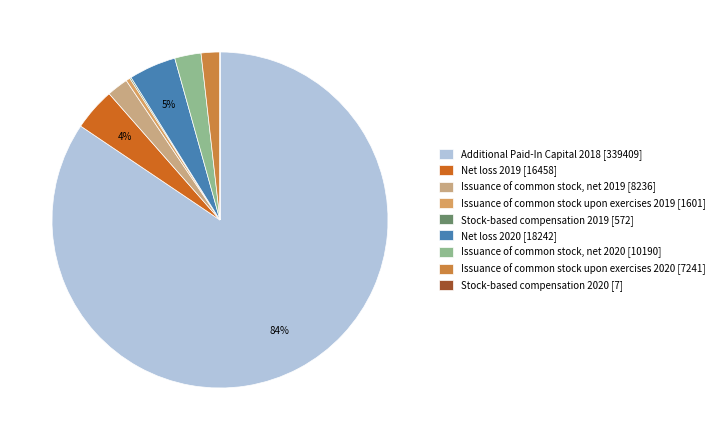

What is the change in value from Stock-based compensation 2019 to Stock-based compensation 2020?

-565